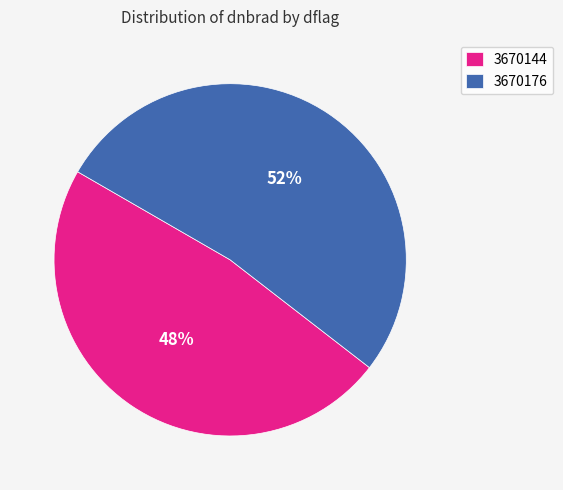

Is it true that 3670176 is 52% of the pie?

True